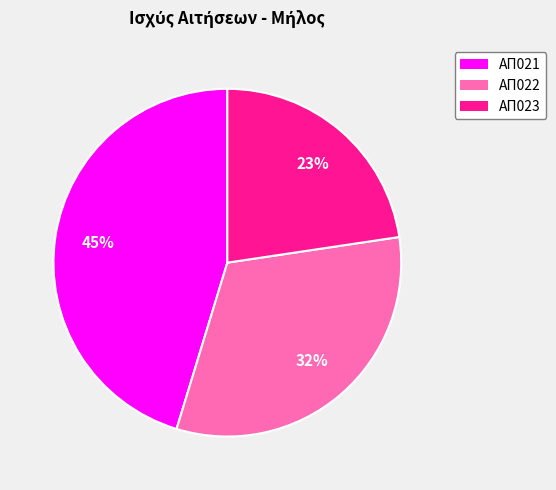

To the nearest percent, what is the average slice percentage?

33%